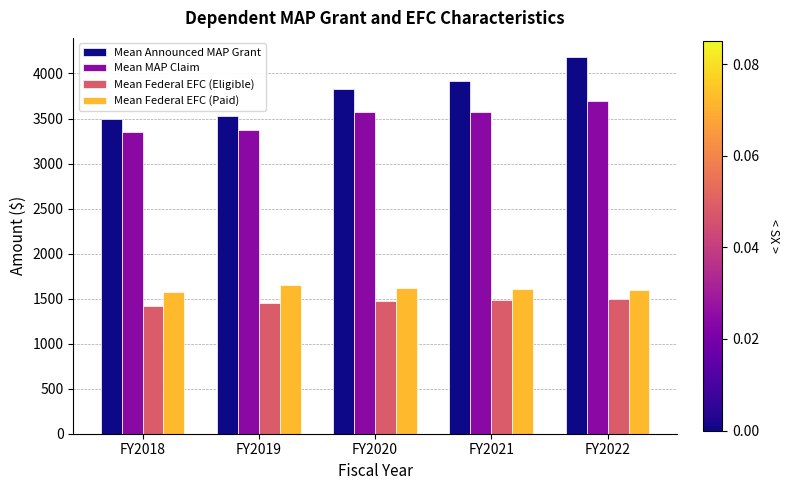

What are all the series names shown in the legend?

Mean Announced MAP Grant, Mean MAP Claim, Mean Federal EFC (Eligible), Mean Federal EFC (Paid)